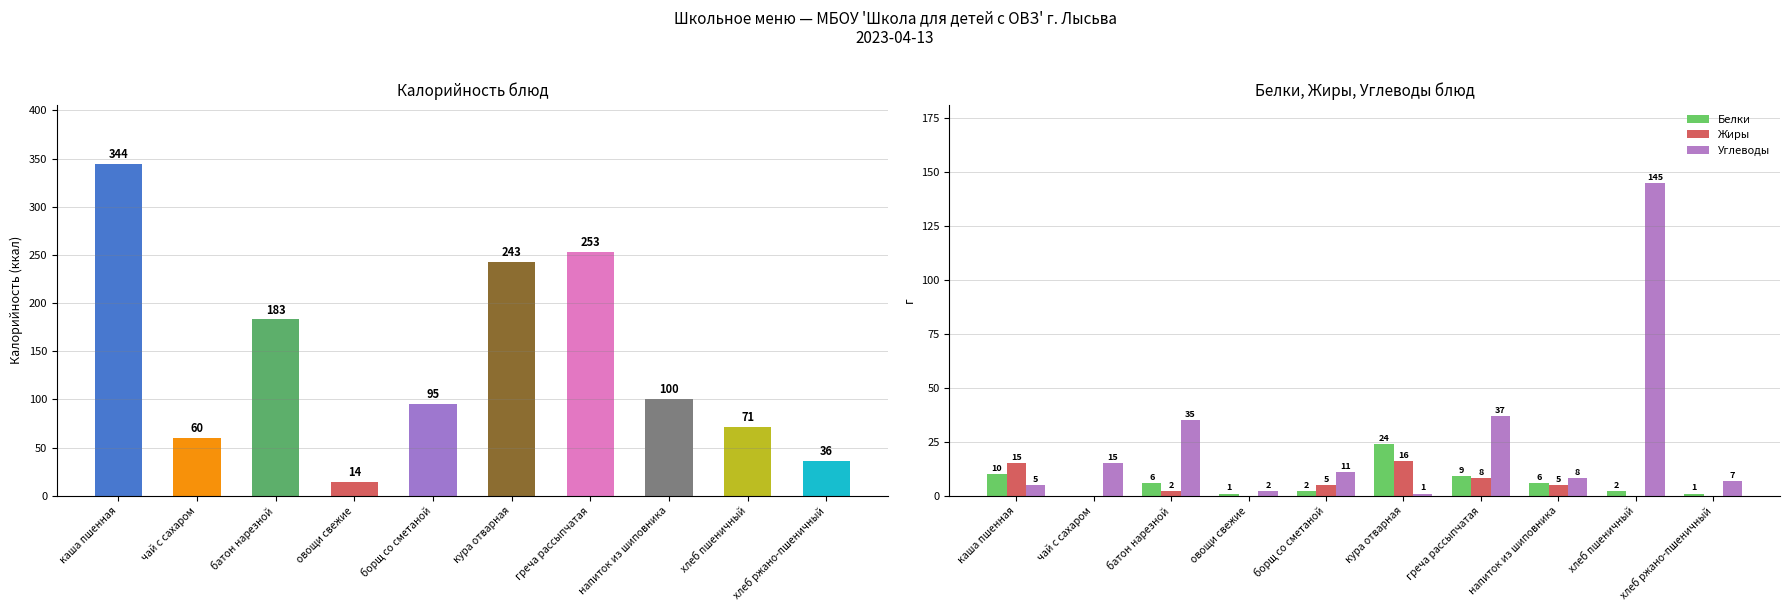

At which label is Жиры closest to 8?

греча рассыпчатая